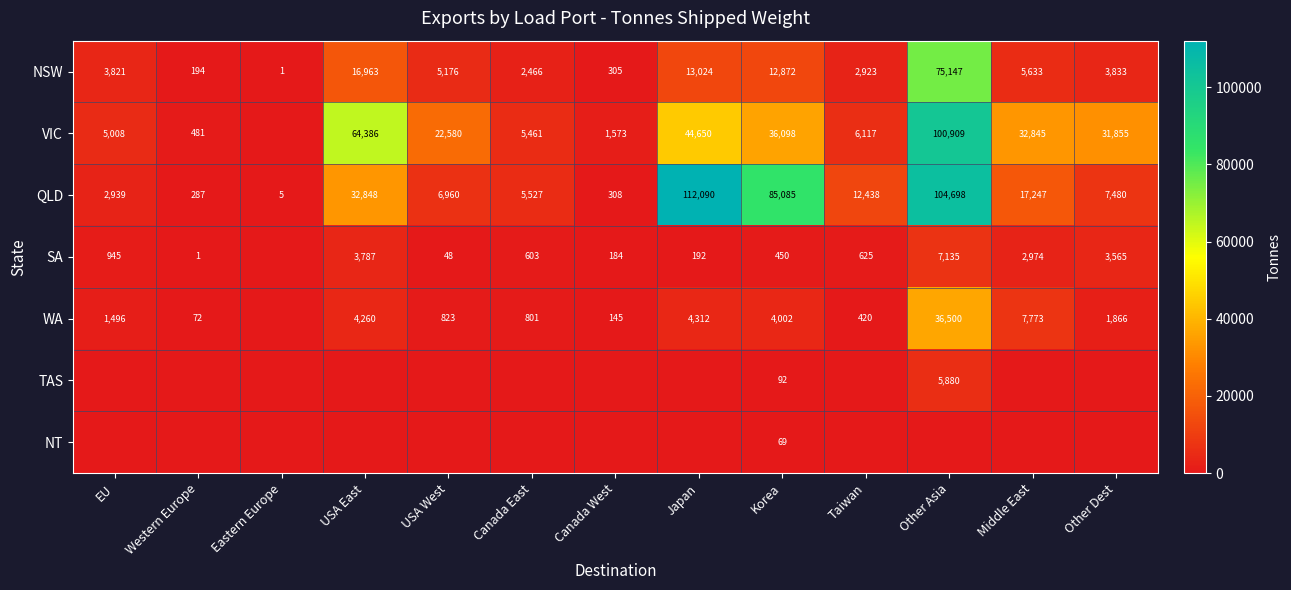

True or false: QLD has a value of 5257 at Taiwan.

False